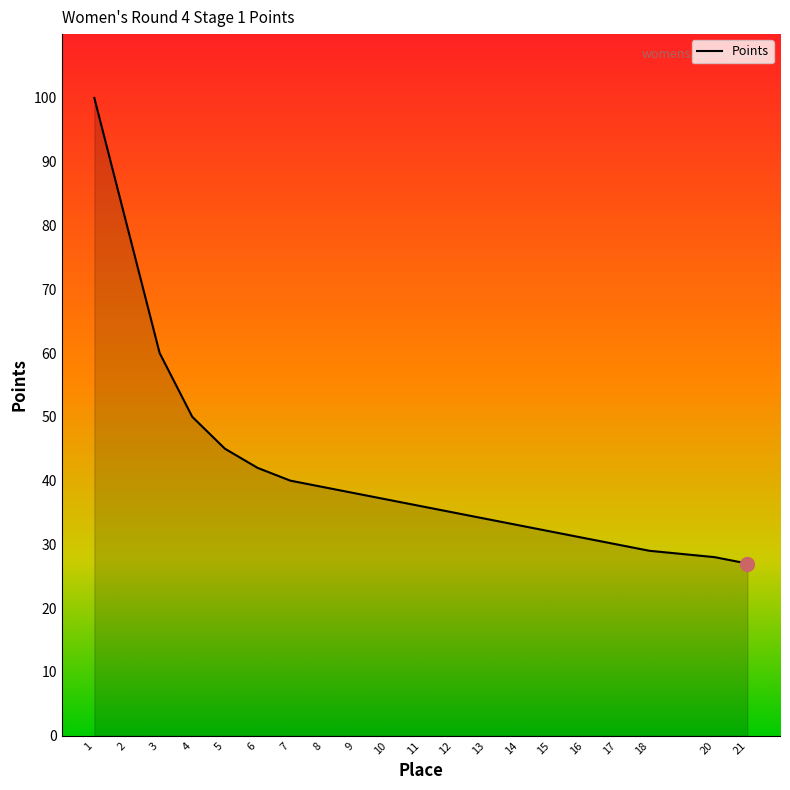

Reading left to right, what are all the values shown in this chart?

100	80	60	50	45	42	40	39	38	37	36	35	34	33	32	31	30	29	28	27